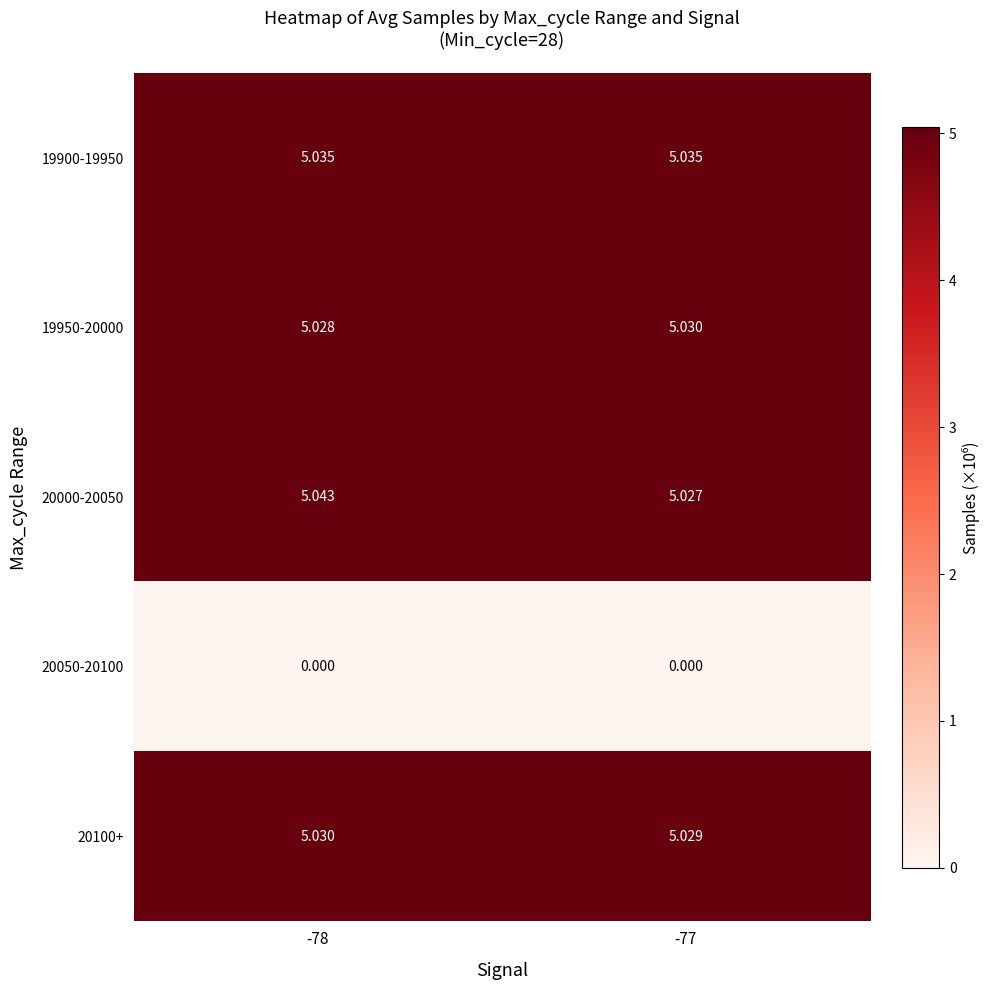

Is the value of 20100+ at -77 greater than the value of 19950-20000 at -78?

Yes